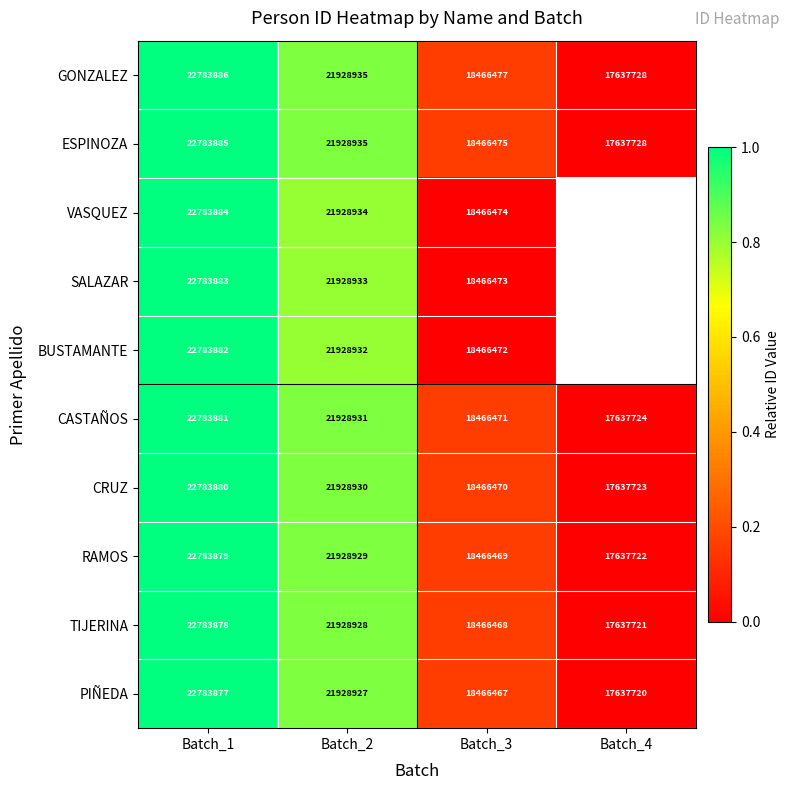

Rank the categories by PIÑEDA value from lowest to highest.

Batch_4, Batch_3, Batch_2, Batch_1